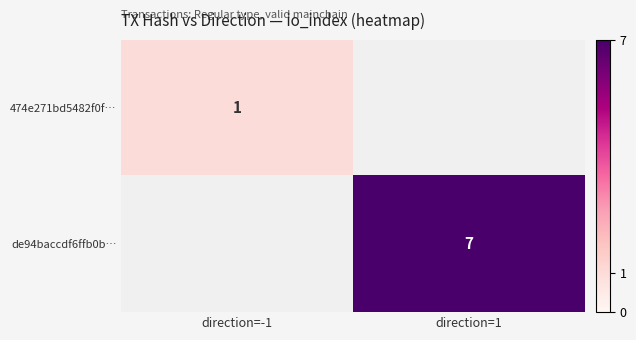

Is it true that de94baccdf6ffb0b… equals 3 at direction=1?

False